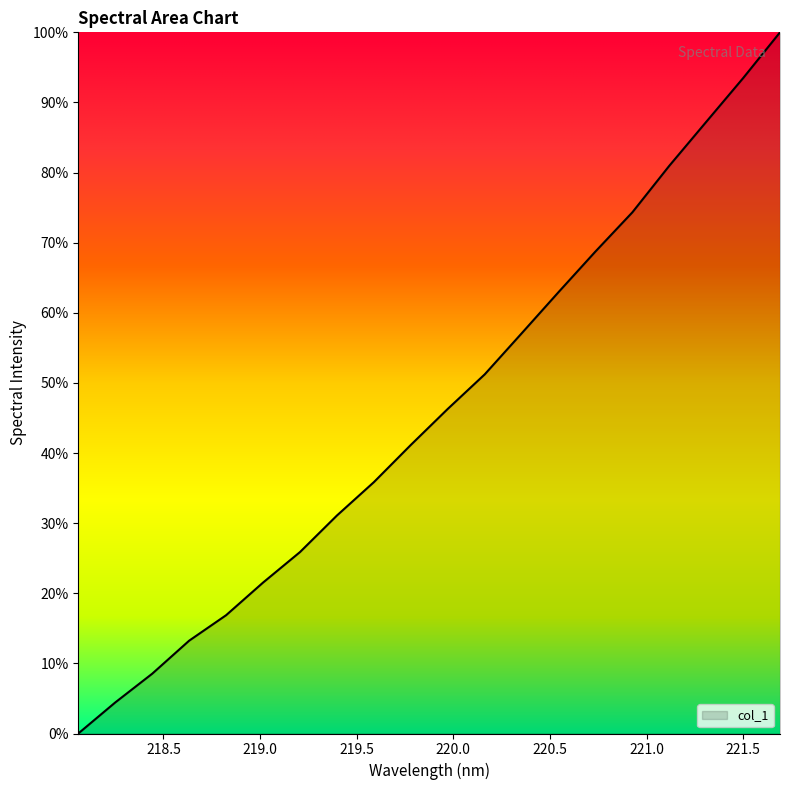

What is the maximum value shown in the chart?

100.0